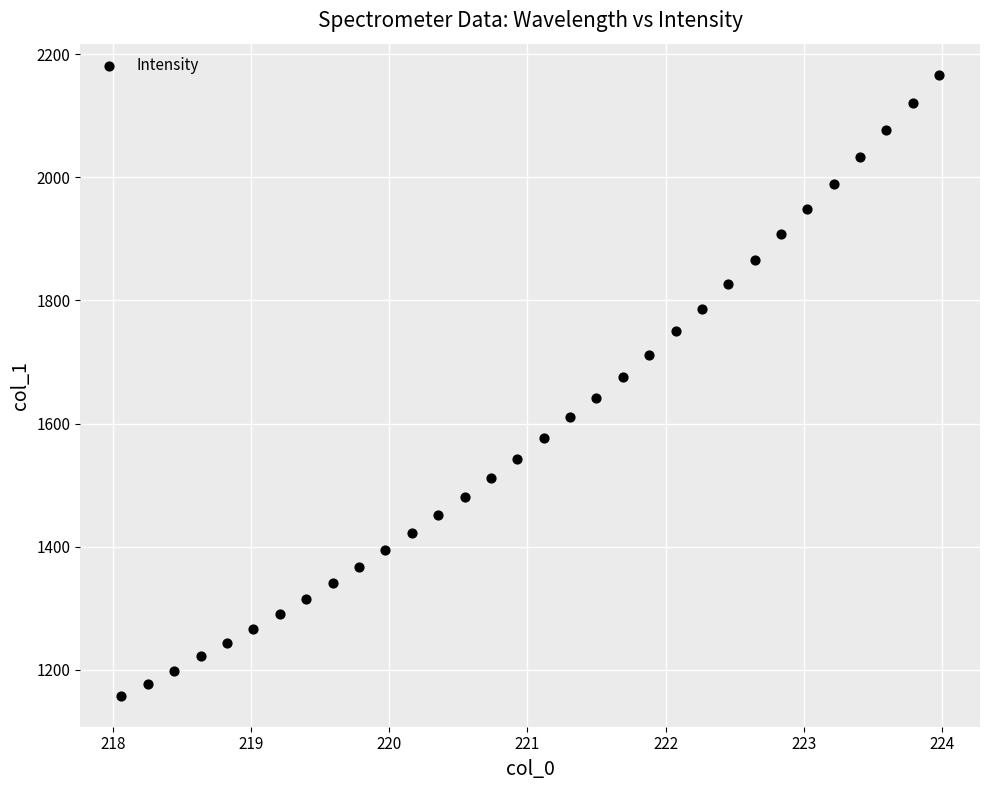

What is the range of Y values (max minus min)?

1008.3